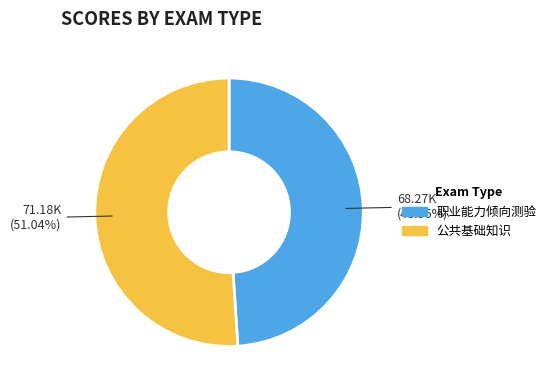

Between 职业能力倾向测验 and 公共基础知识, which is larger?

公共基础知识